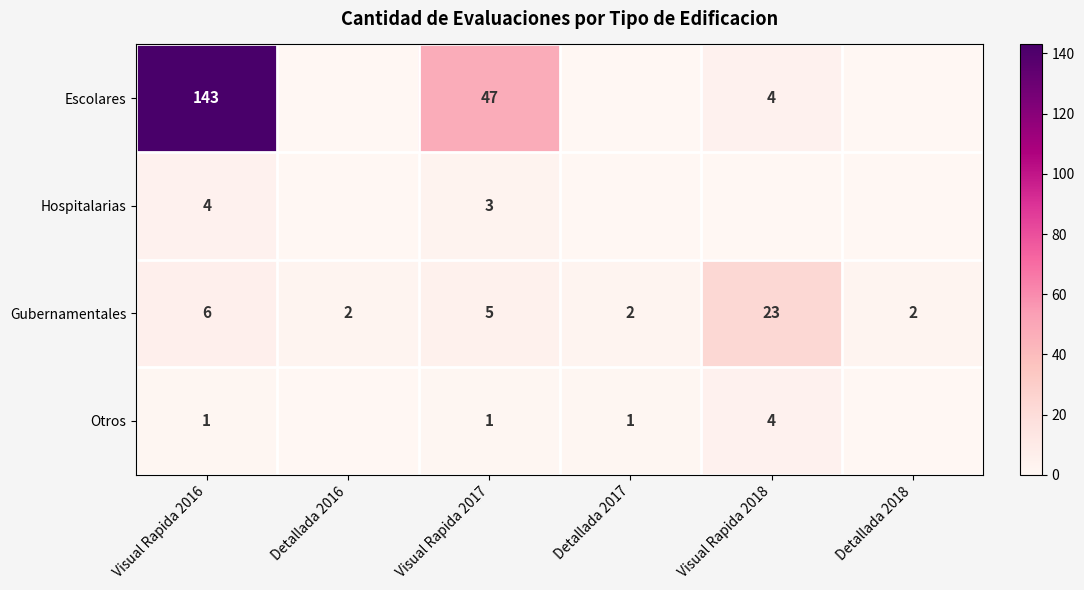

What is the sum of all Gubernamentales values?

40